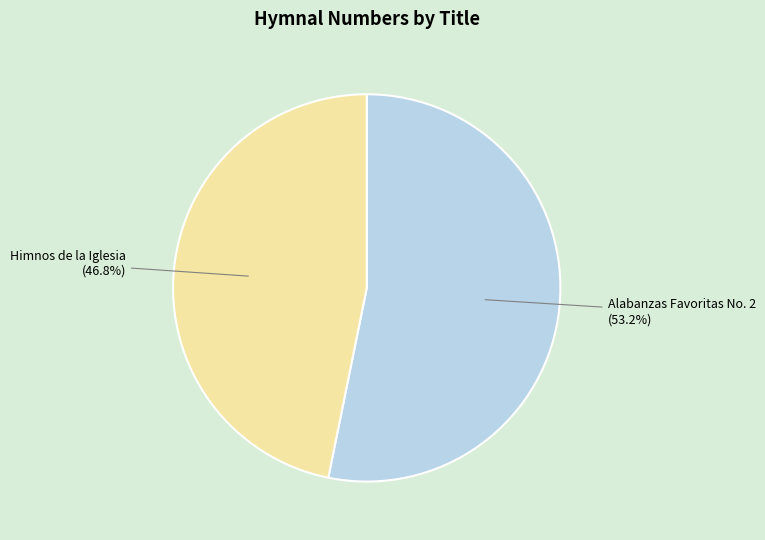

To the nearest percent, what is the difference between the largest and smallest slice percentages?

6%